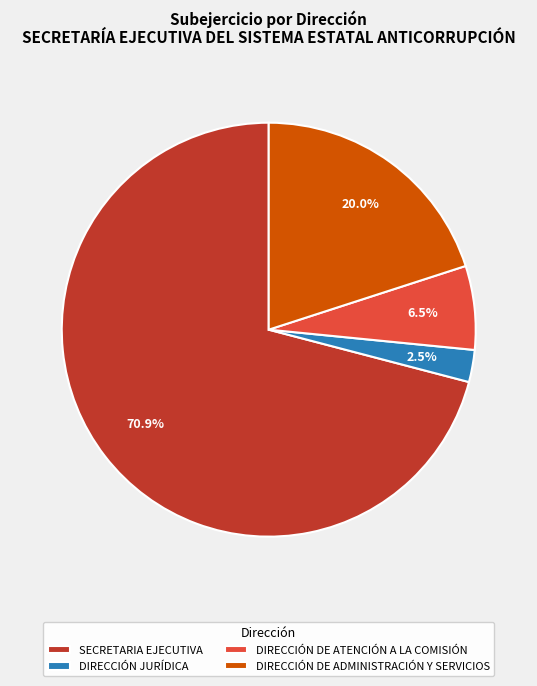

Is there a majority slice in this chart?

Yes